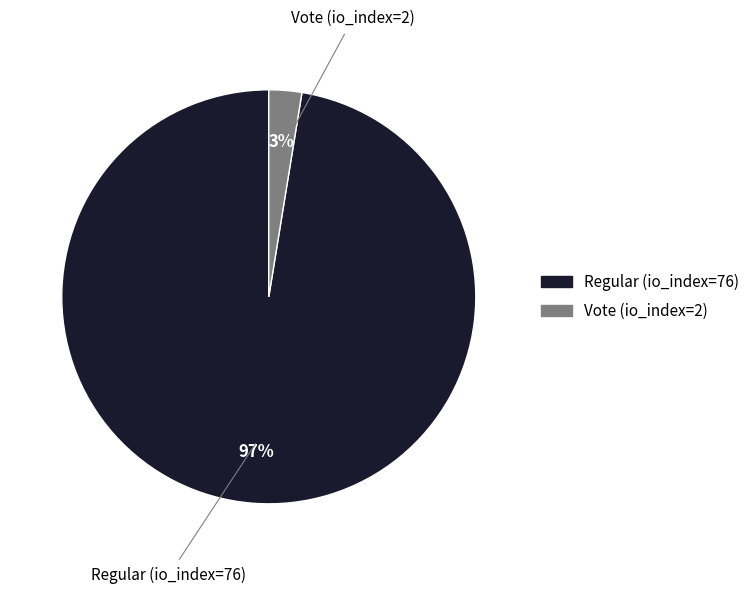

Which has a higher value, Vote (io_index=2) or Regular (io_index=76)?

Regular (io_index=76)